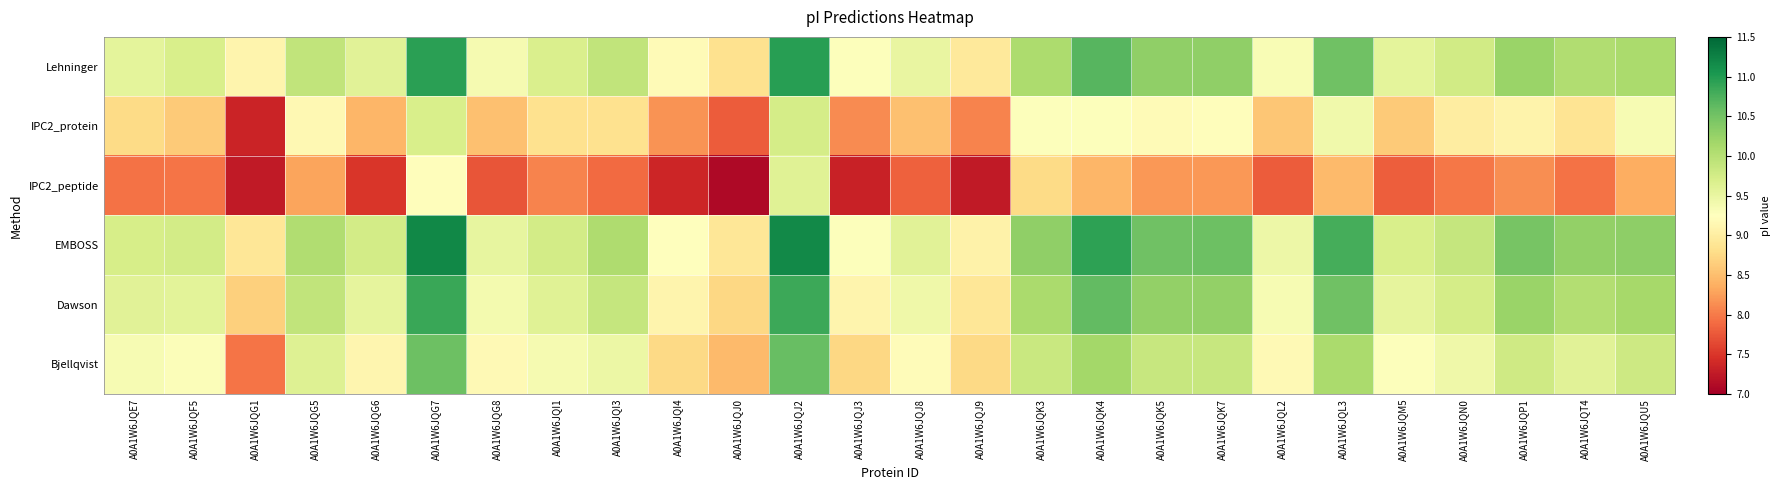

List the series in order of their peak value, lowest first.

IPC2_peptide, IPC2_protein, Bjellqvist, Dawson, Lehninger, EMBOSS